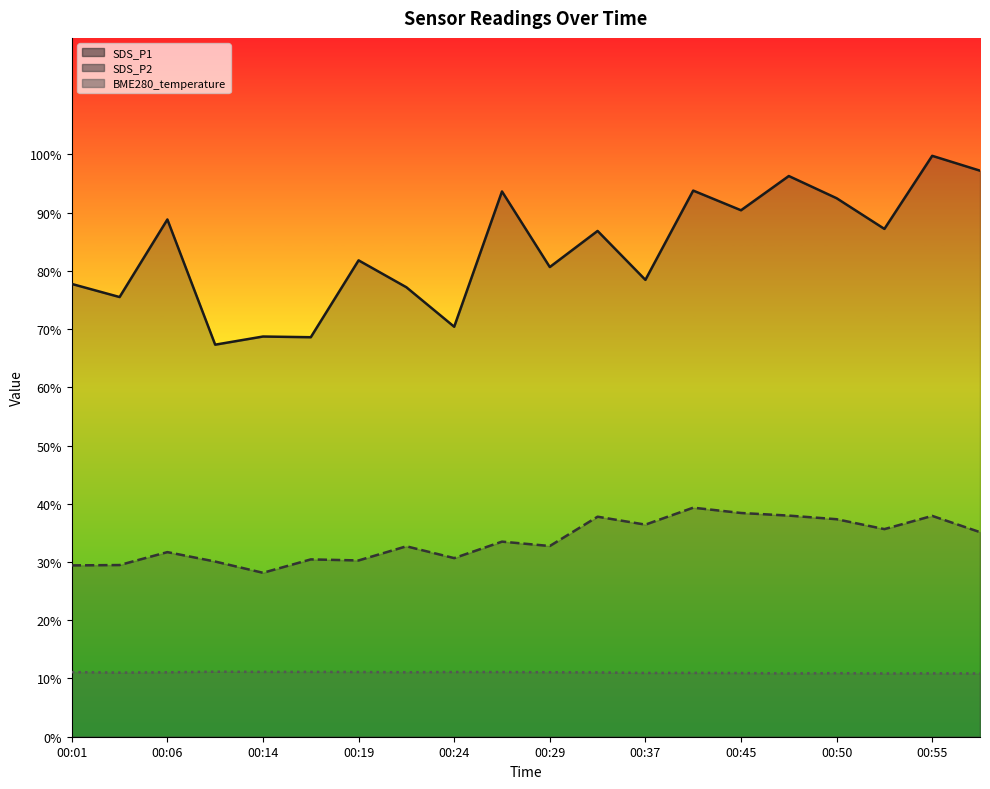

How many interior local valleys does the SDS_P2 (line) series have?

6